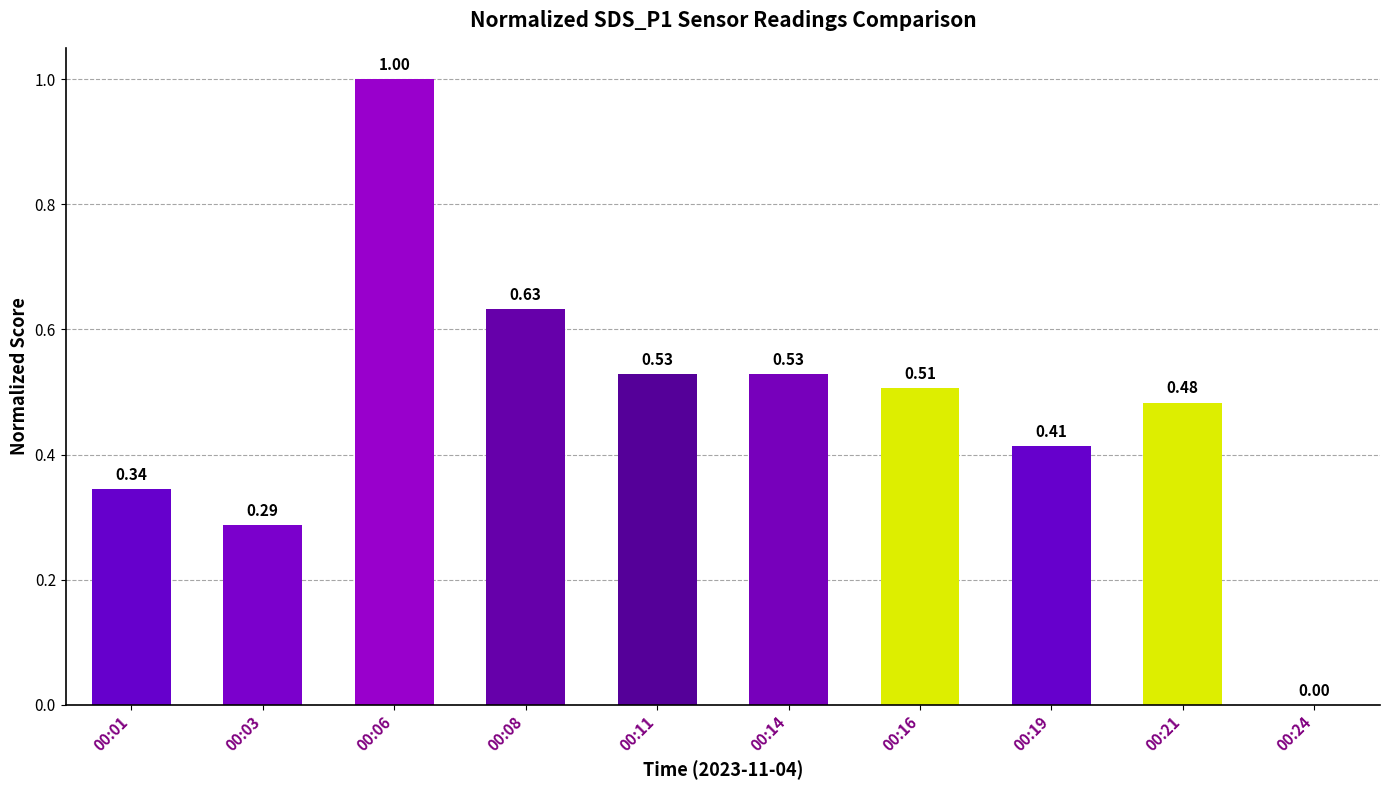

Which has a higher value, 00:06 or 00:24?

00:06